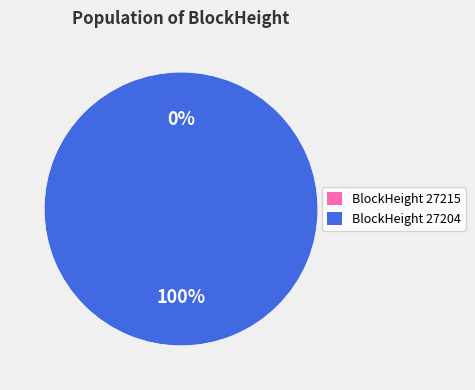

How many slices are in this pie chart?

2